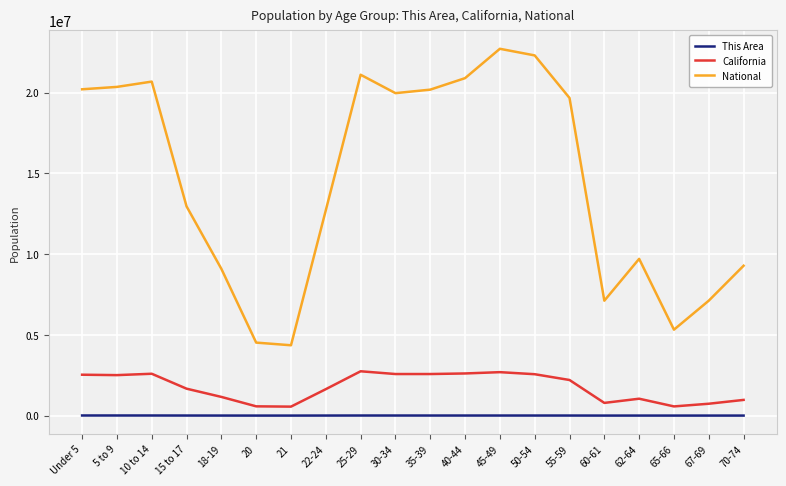

Between 60-61 and 70-74, which series saw the biggest shift?

National